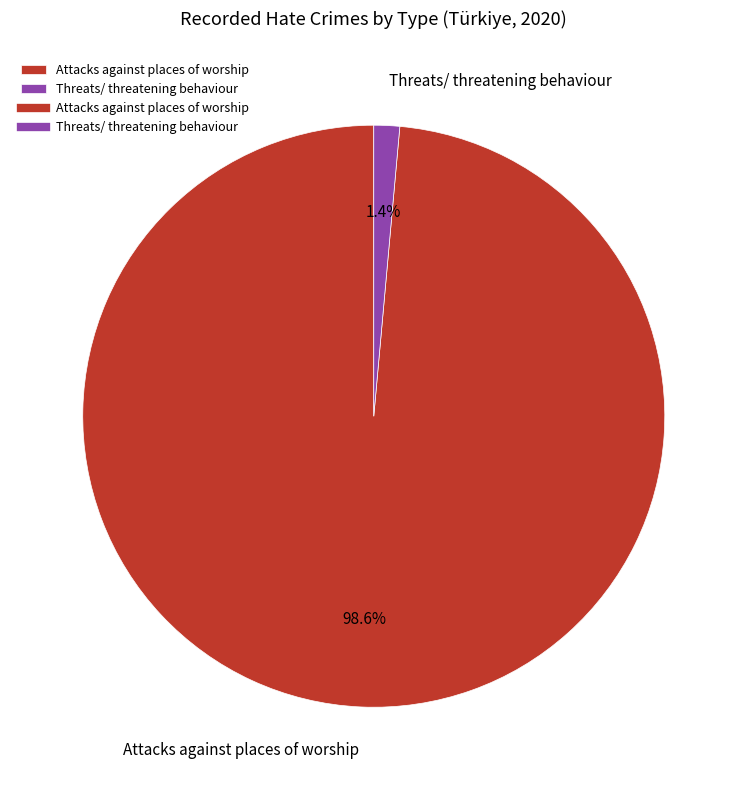

Is it true that Attacks against places of worship is 99% of the pie?

True